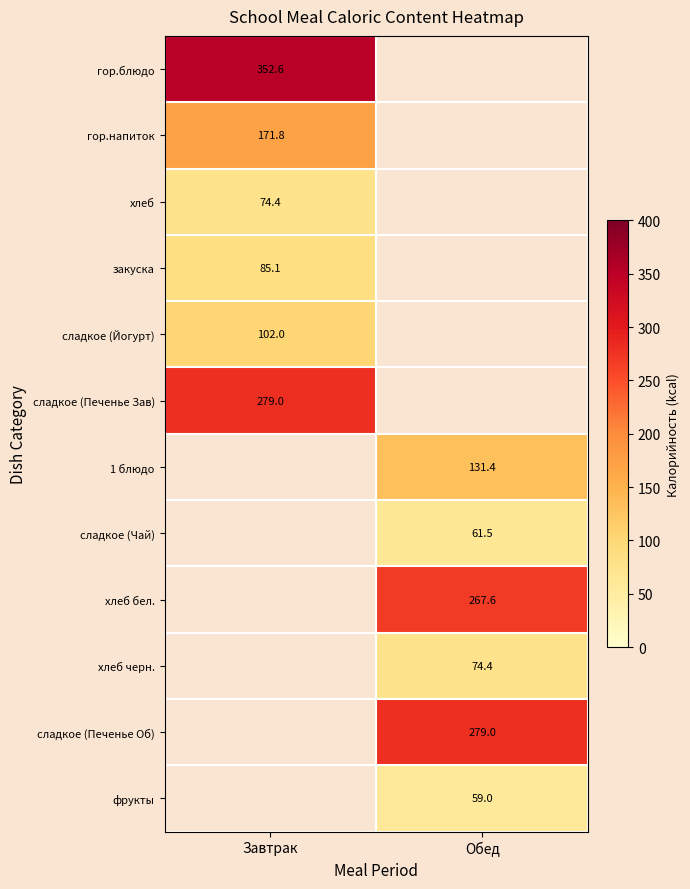

Which has a higher value, Завтрак or Обед?

Обед